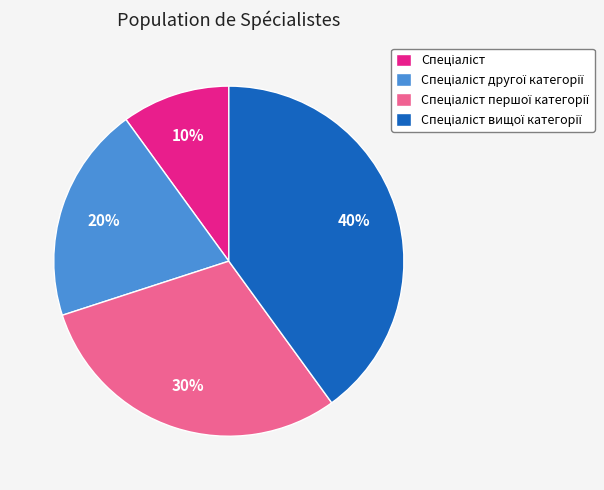

Does any single category account for the majority?

No